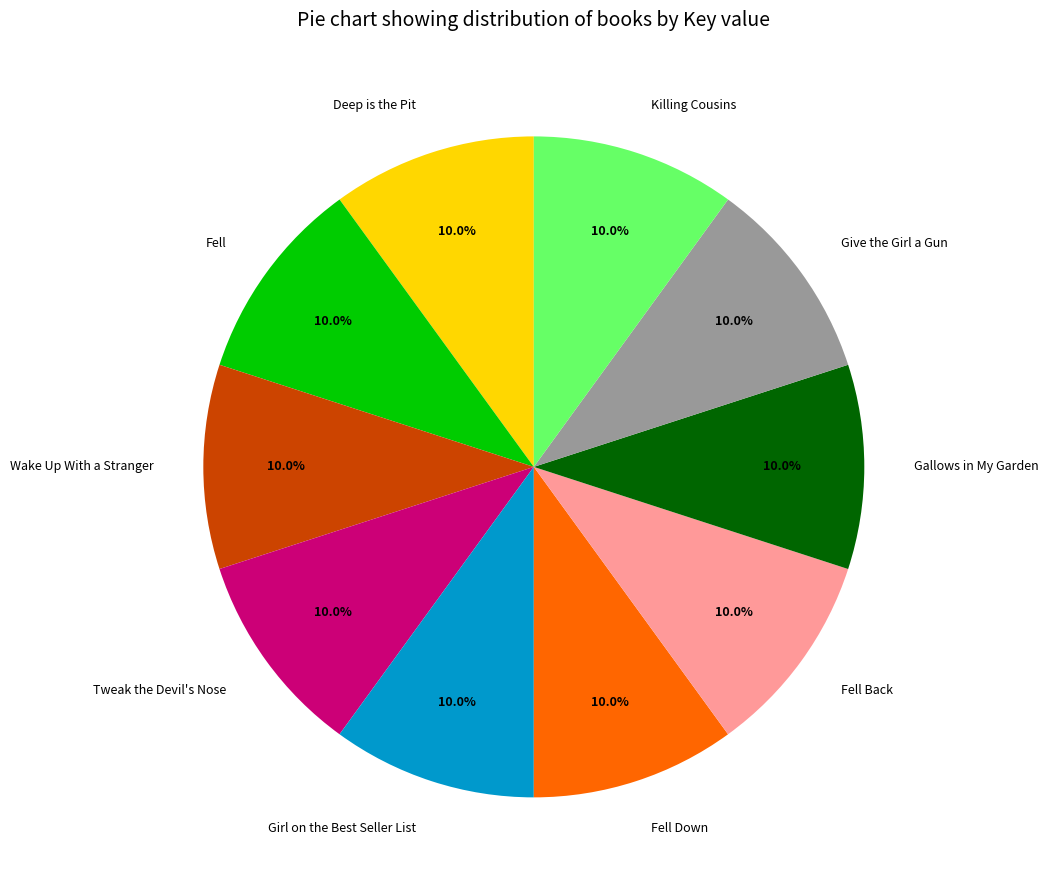

What is the total percentage of Deep is the Pit and Killing Cousins?

20.0%